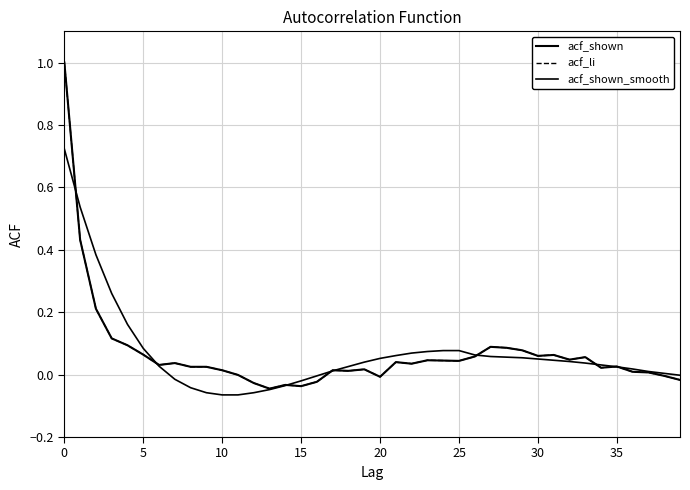

What is the sum of all acf_shown_smooth values?

2.7